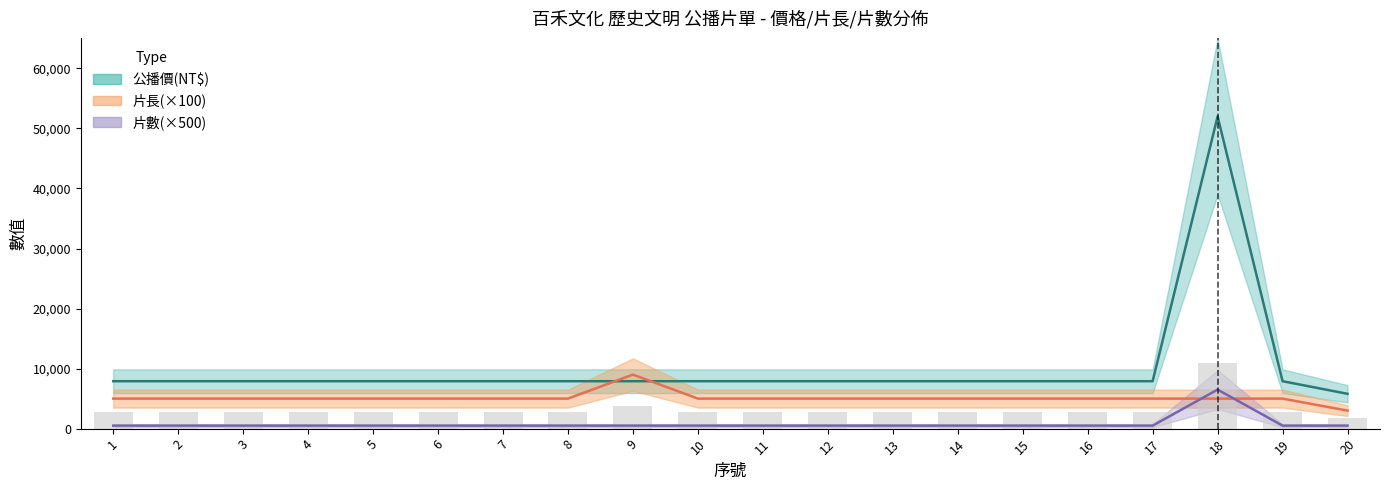

Is the value of 公播價(NT$) at 14 greater than the value of 片長 at 17?

Yes